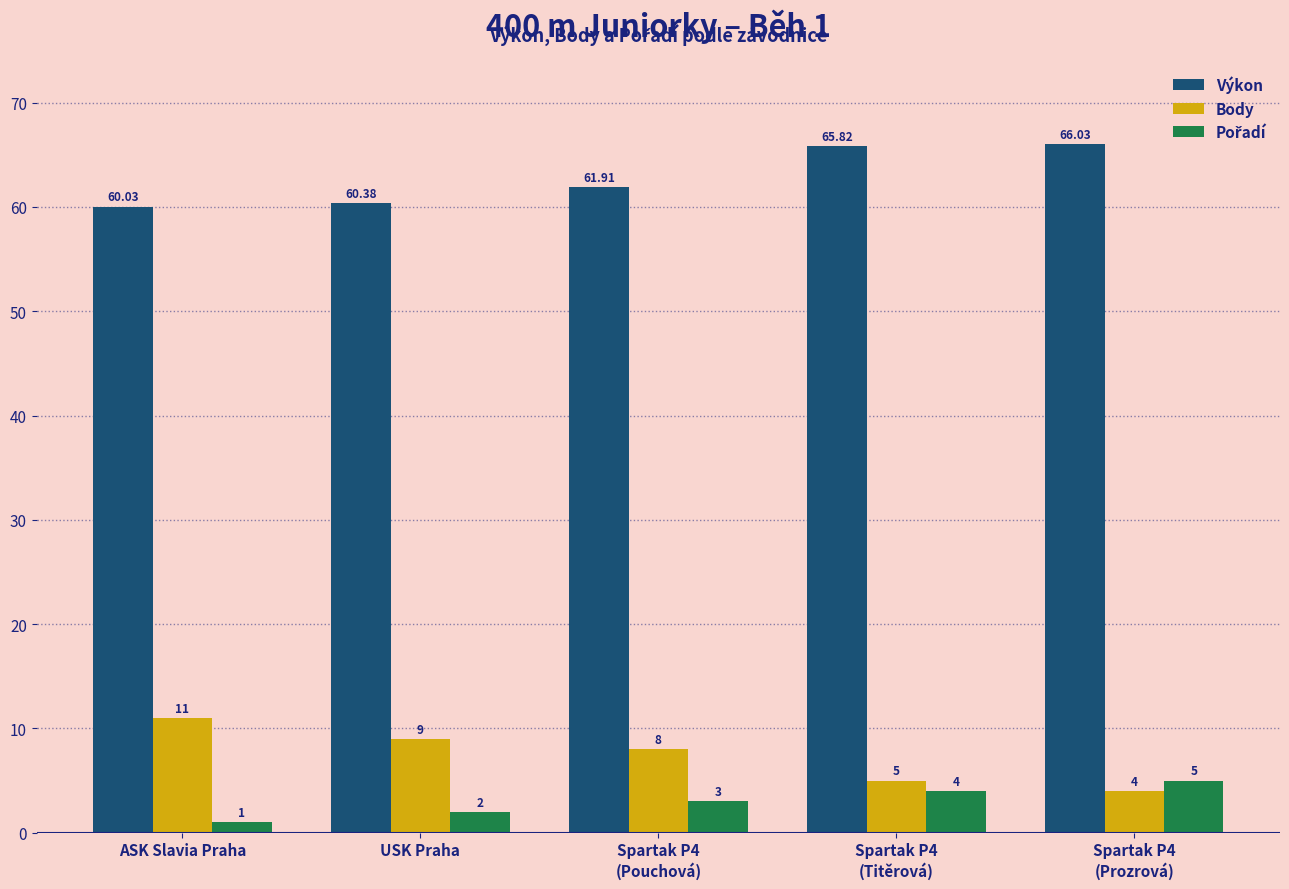

What is the sum of all Výkon values?

314.2